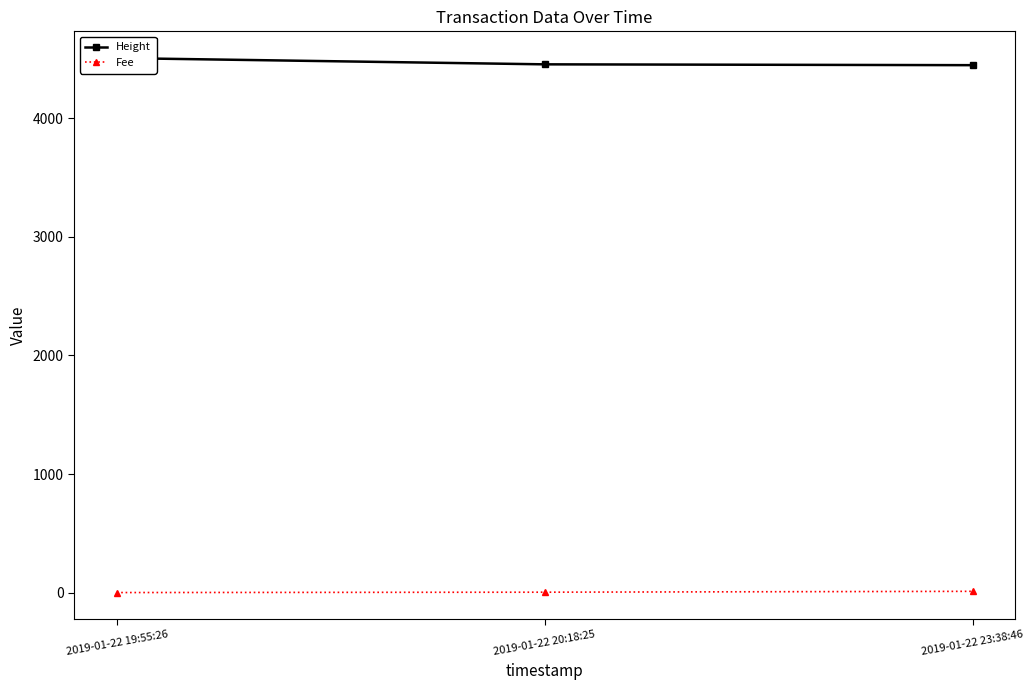

What is the sum of all Height values?

13414.0